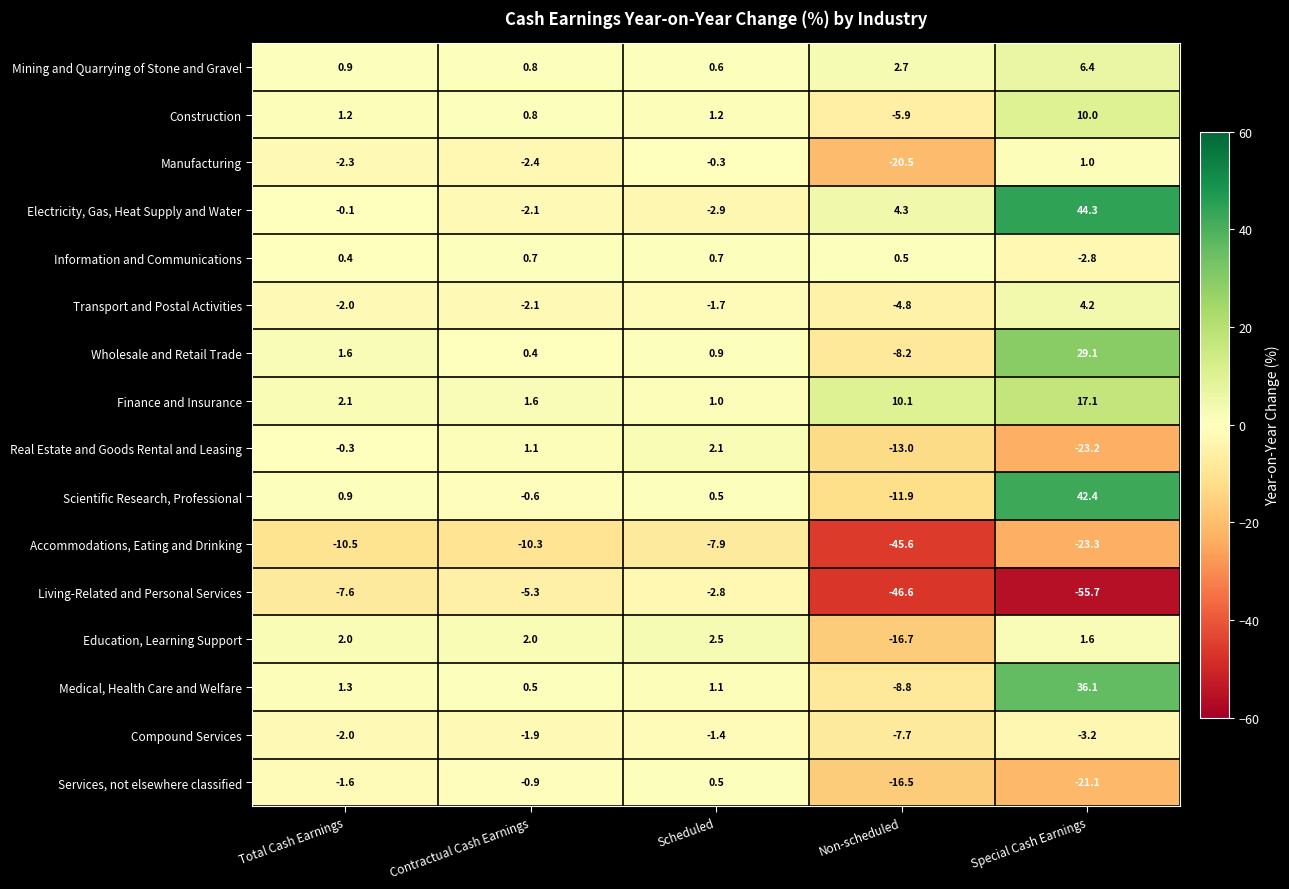

Which series changed the most between Total Cash Earnings and Non-scheduled?

Living-Related and Personal Services